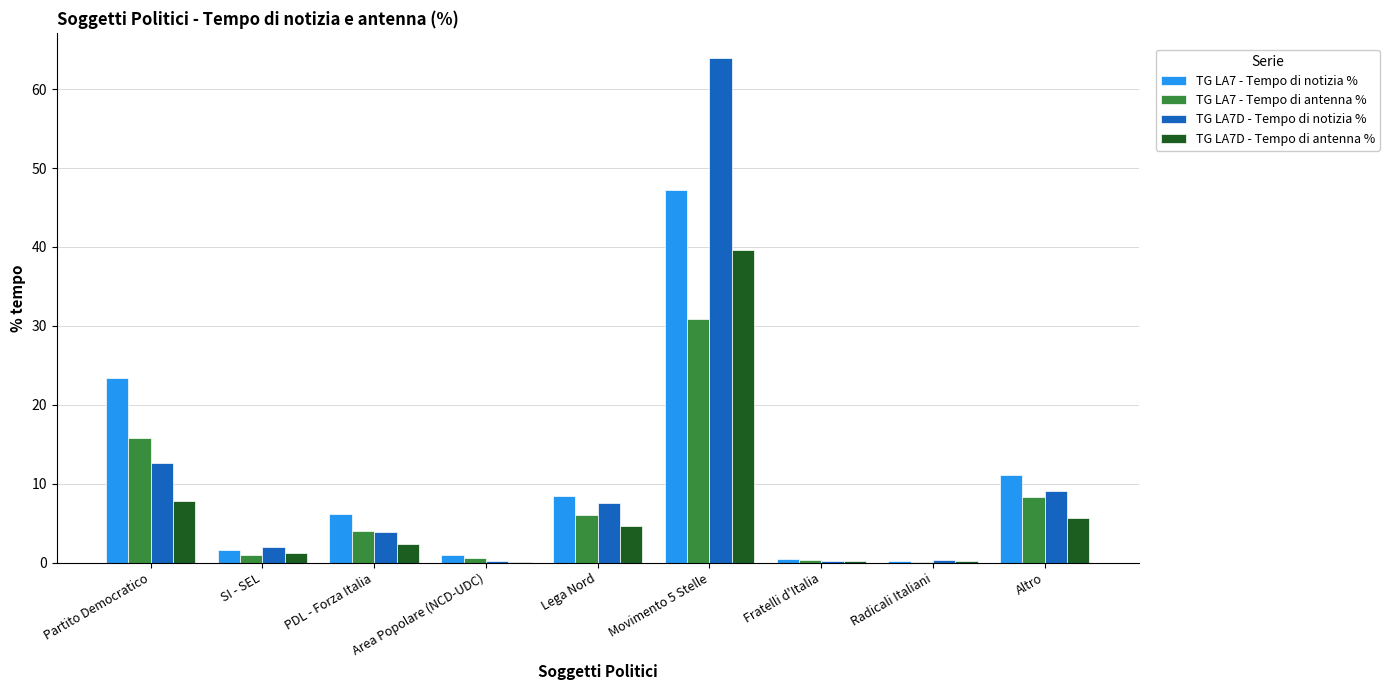

Does the chart contain stacked bars?

No